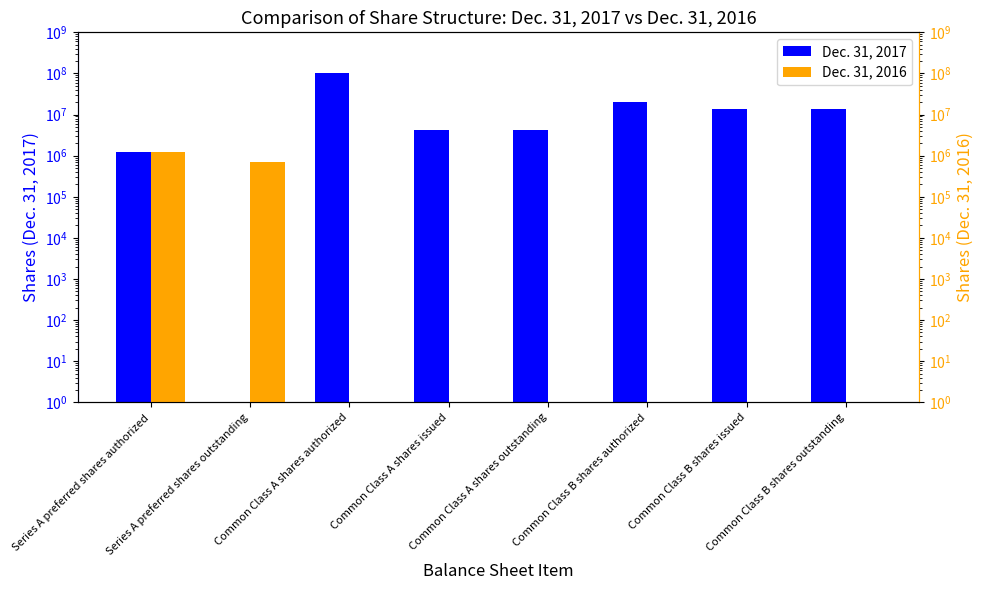

True or false: Dec. 31, 2016 has a value of 1 at Common Class B shares authorized.

True